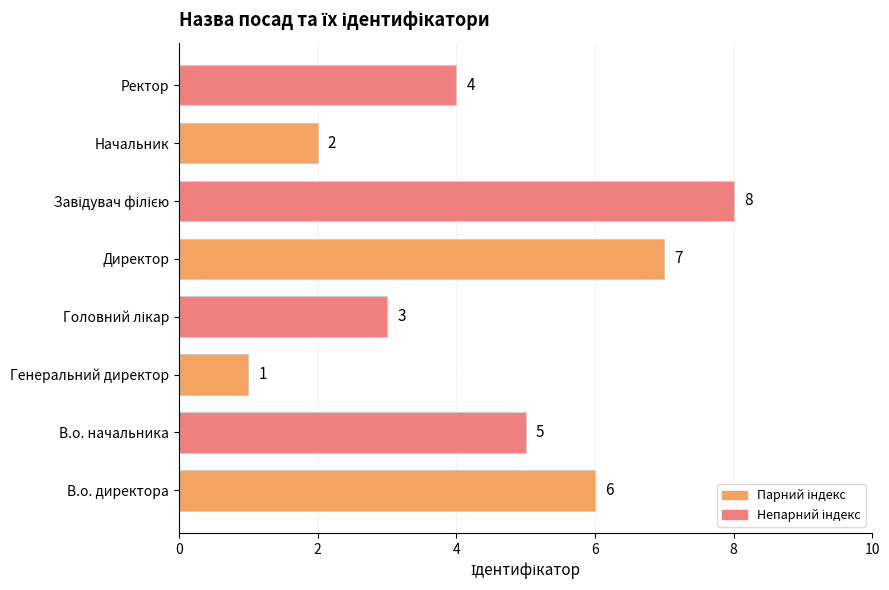

Reading bottom to top, what are all the values shown in this chart?

6	5	1	3	7	8	2	4